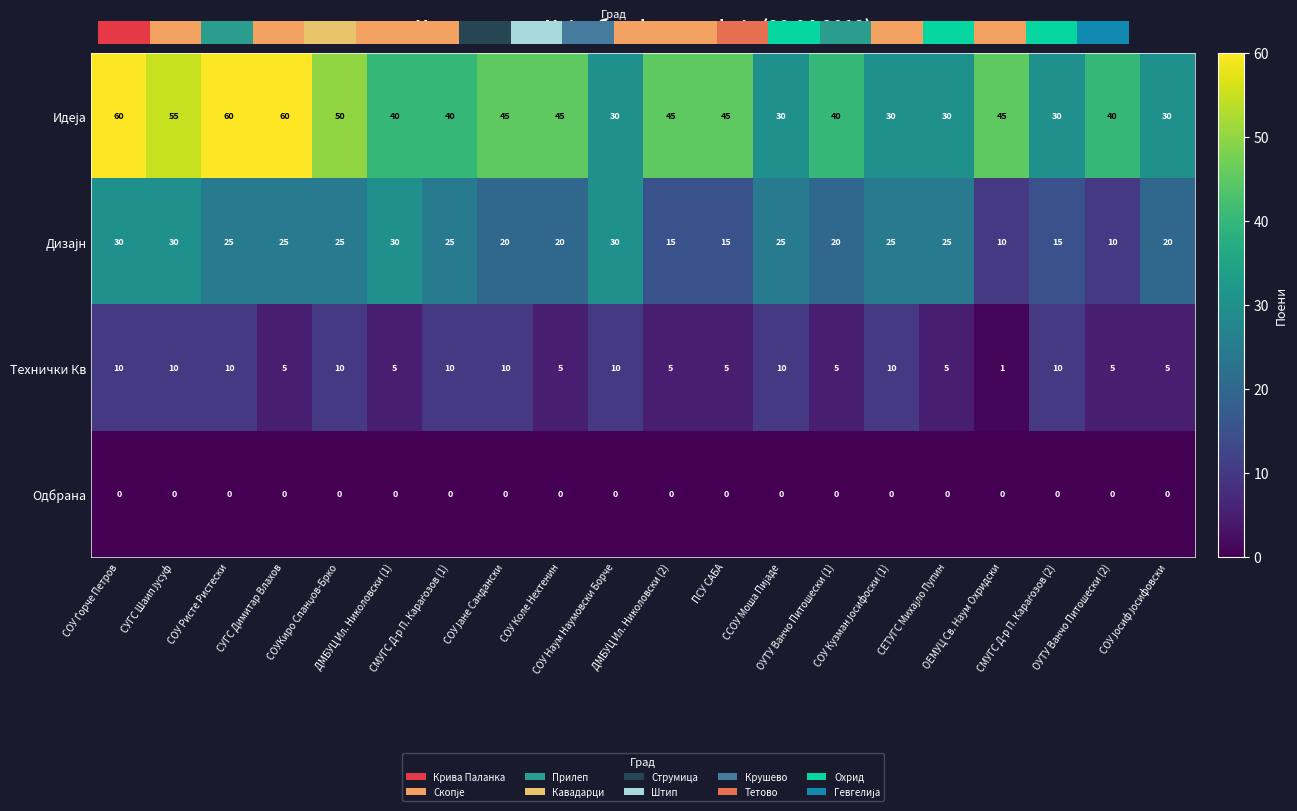

Which category has the highest value in the Идеја series?

СОУ Ѓорче Петров